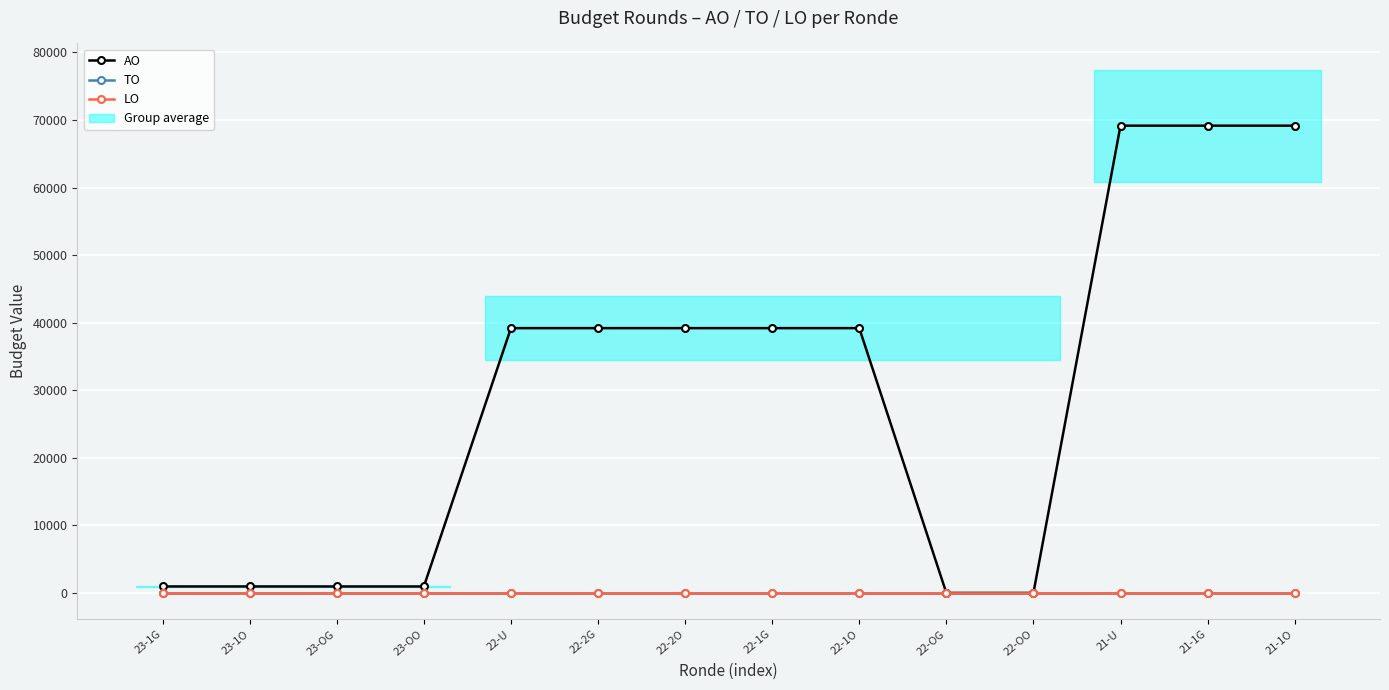

The LO series shows 0 at 23-1G. True or false?

True